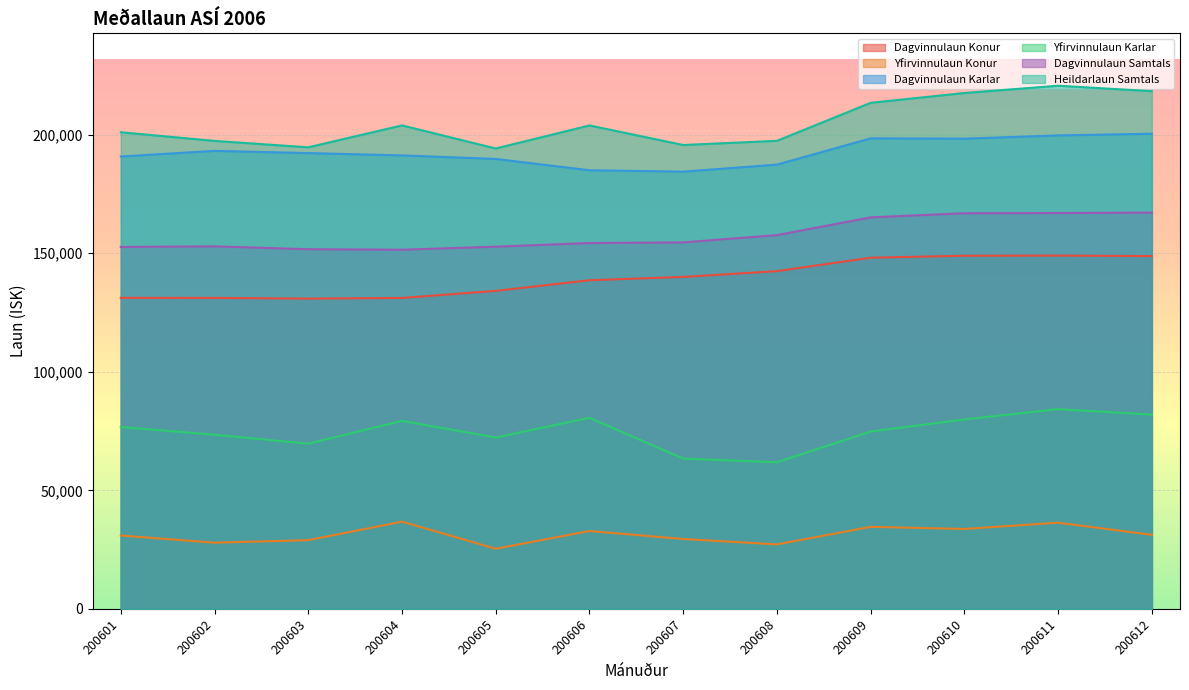

What is the maximum value shown in the chart?

220675